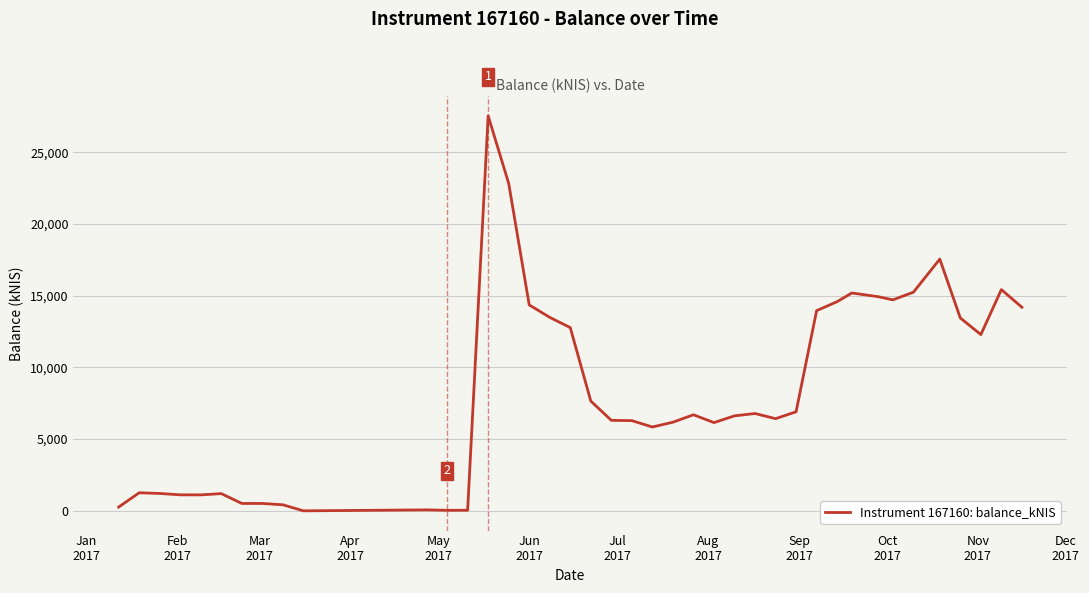

Reading right to left, what are all the values shown in this chart?

14193.0	15422.6	12285.6	13443.9	17549.4	15240.1	14707.4	14928.9	15187.4	14581.9	13955.9	6905.0	6425.4	6784.4	6621.0	6150.4	6697.8	6179.2	5844.7	6288.6	6308.5	7651.1	12772.9	13487.0	14356.6	22829.9	27533.3	40.9	37.2	67.1	0.0	421.3	514.2	514.4	1200.8	1112.2	1115.2	1211.3	1258.2	261.6